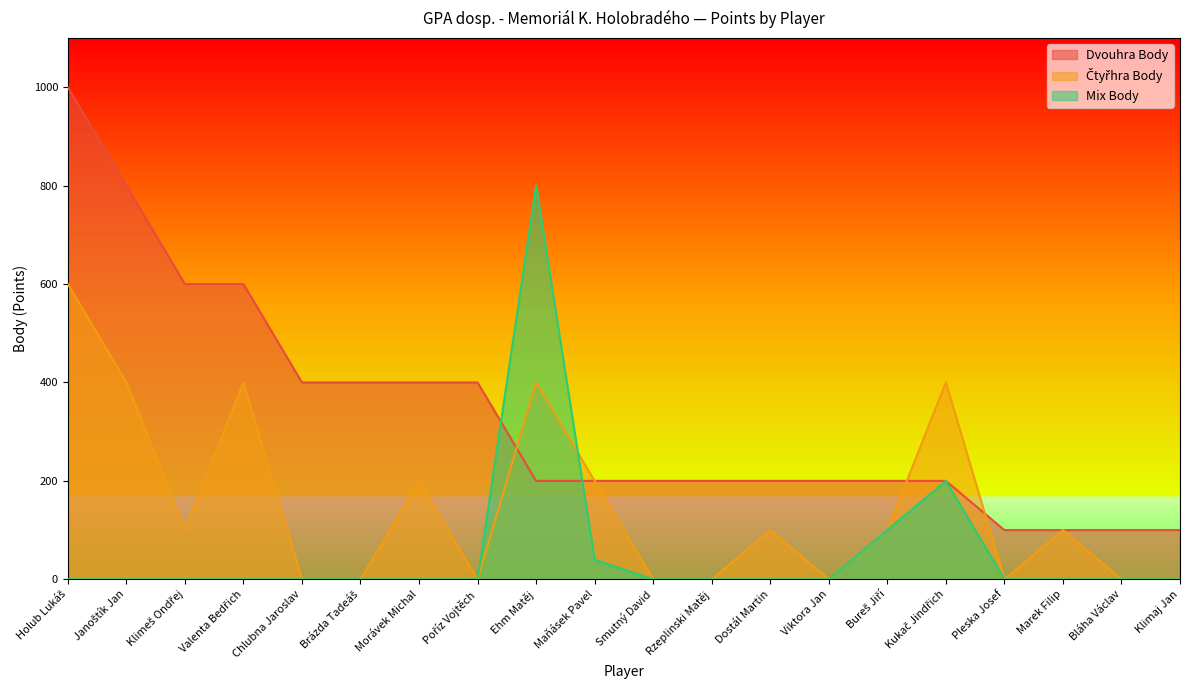

How many Dvouhra Body values are between 200 and 400?

12